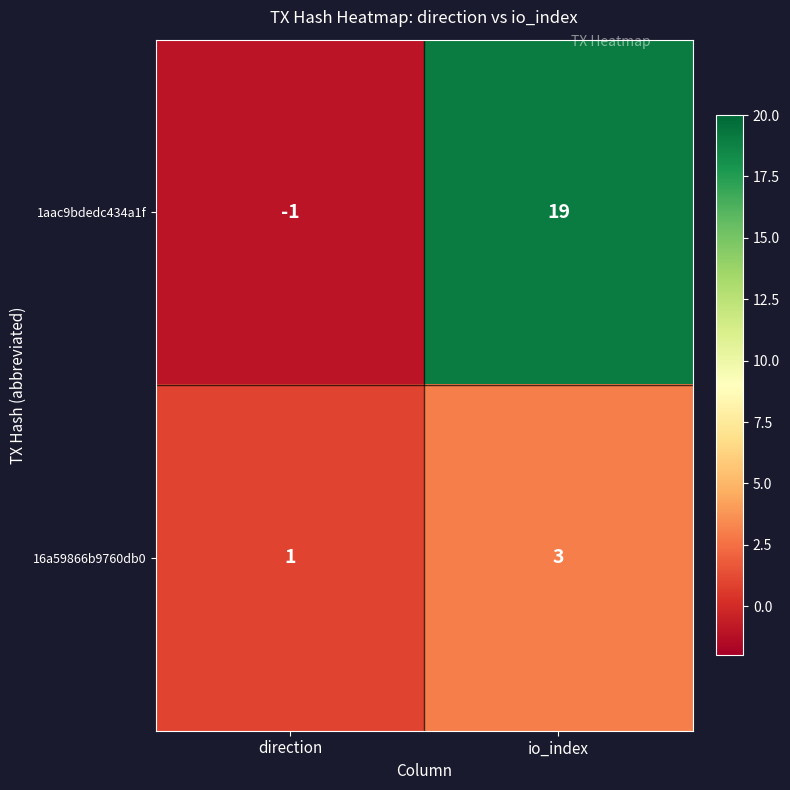

What is the sum of the 16a59866b9760db0 values at direction and io_index?

4